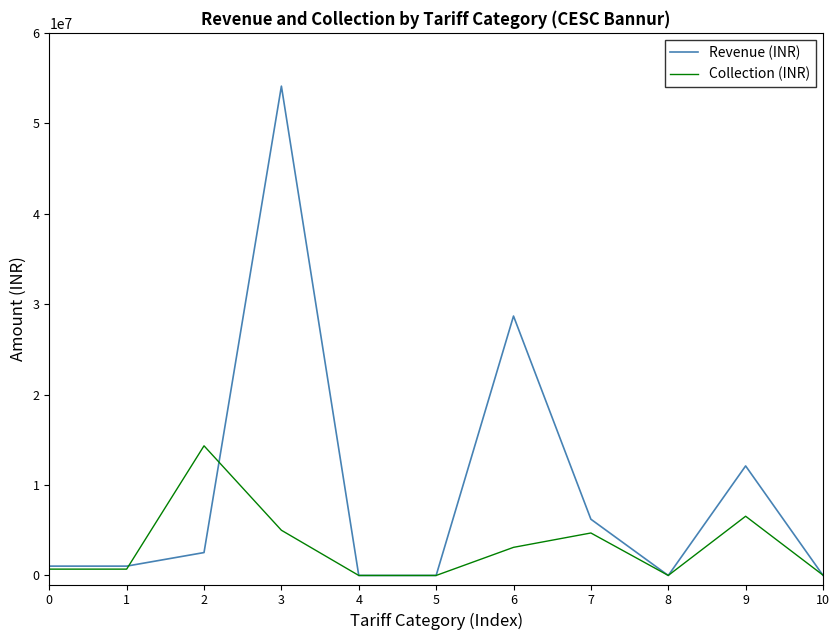

Which series has the widest spread of values?

Revenue (INR)